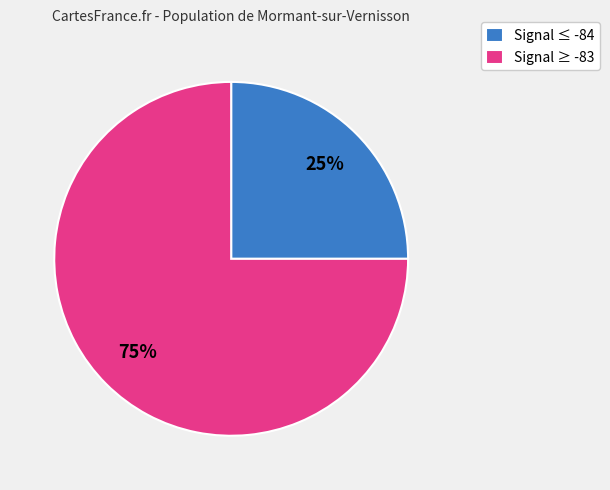

Is the sum of Signal ≥ -83 and Signal ≤ -84 greater than half?

Yes